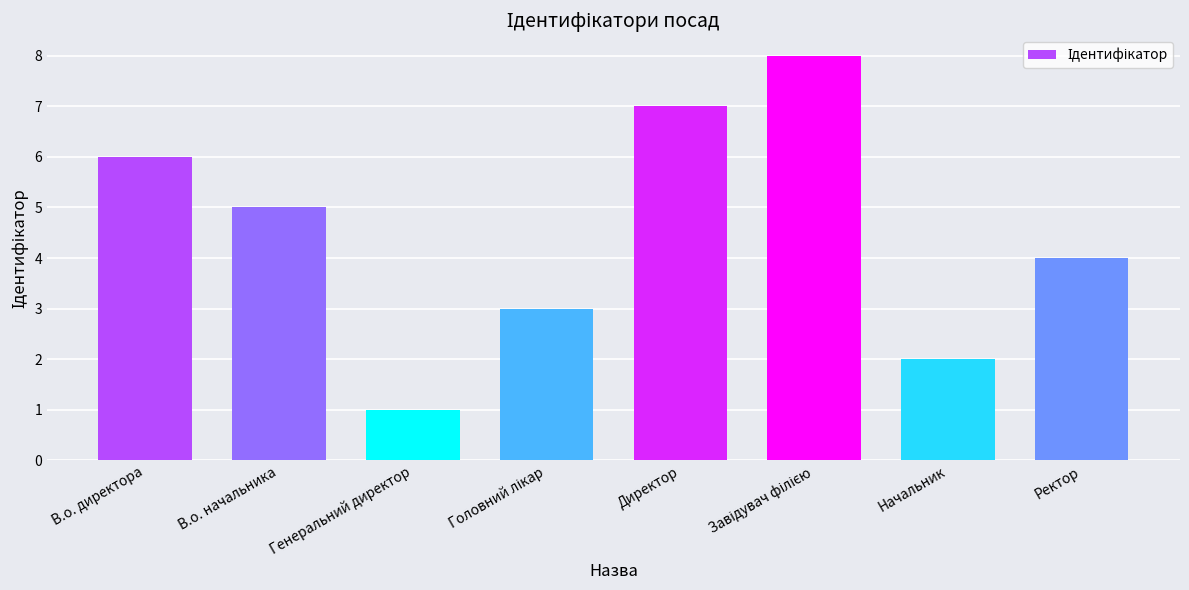

What is the maximum value shown in the chart?

8